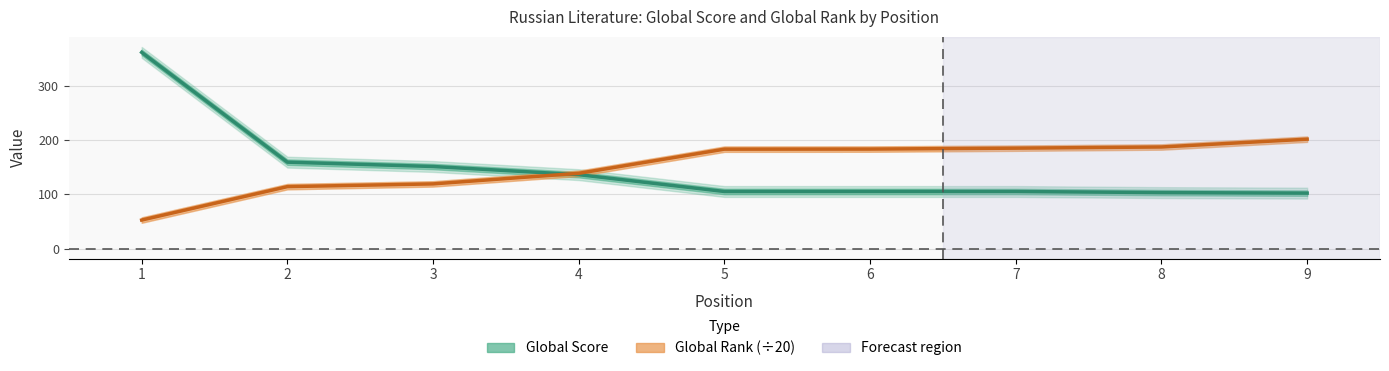

What is the difference between the Global Score values at 1 and 8?

258.0